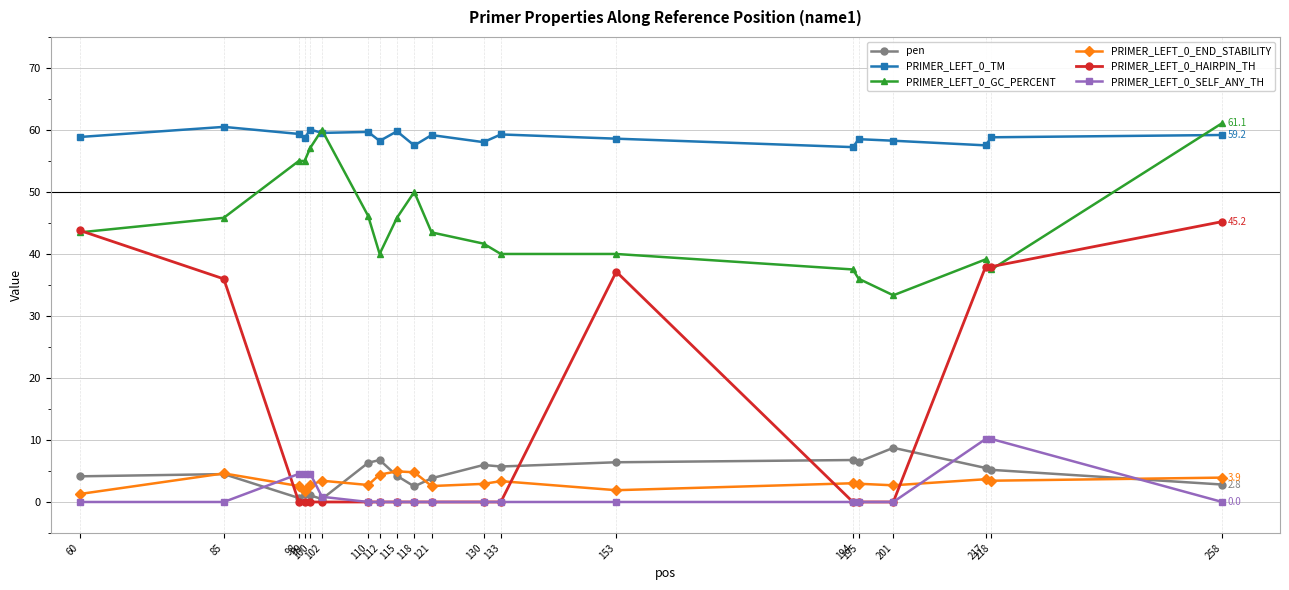

True or false: pen has more than 1 points higher than both neighbors.

True